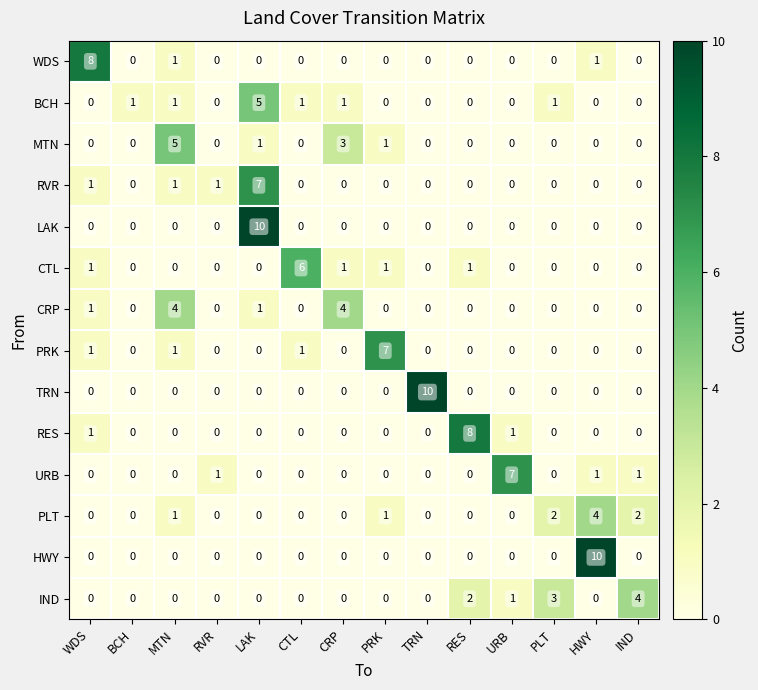

What is the maximum value for CTL?

6